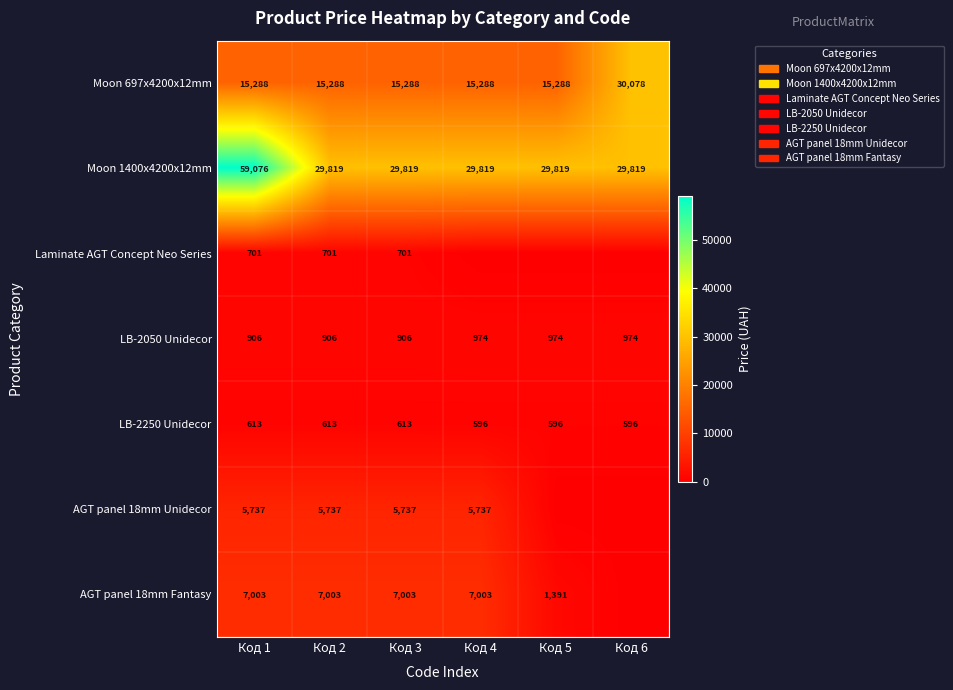

Rank the series at Код 3 from highest to lowest value.

Moon 1400x4200x12mm, Moon 697x4200x12mm, AGT panel 18mm Fantasy, AGT panel 18mm Unidecor, LB-2050 Unidecor, Laminate AGT Concept Neo Series, LB-2250 Unidecor